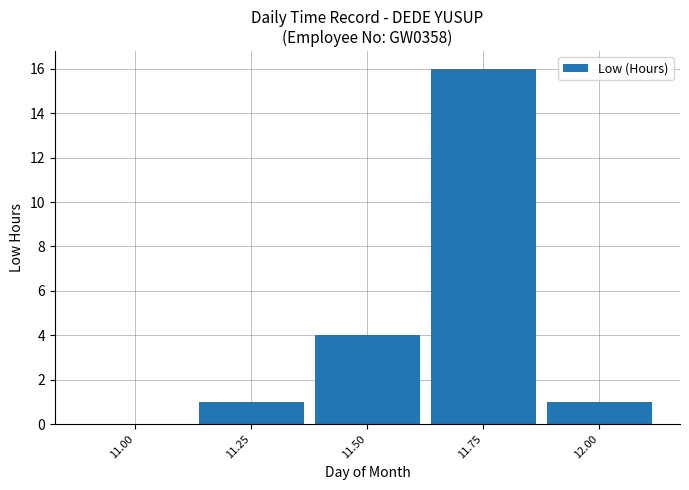

Read the value at 11.50.

4